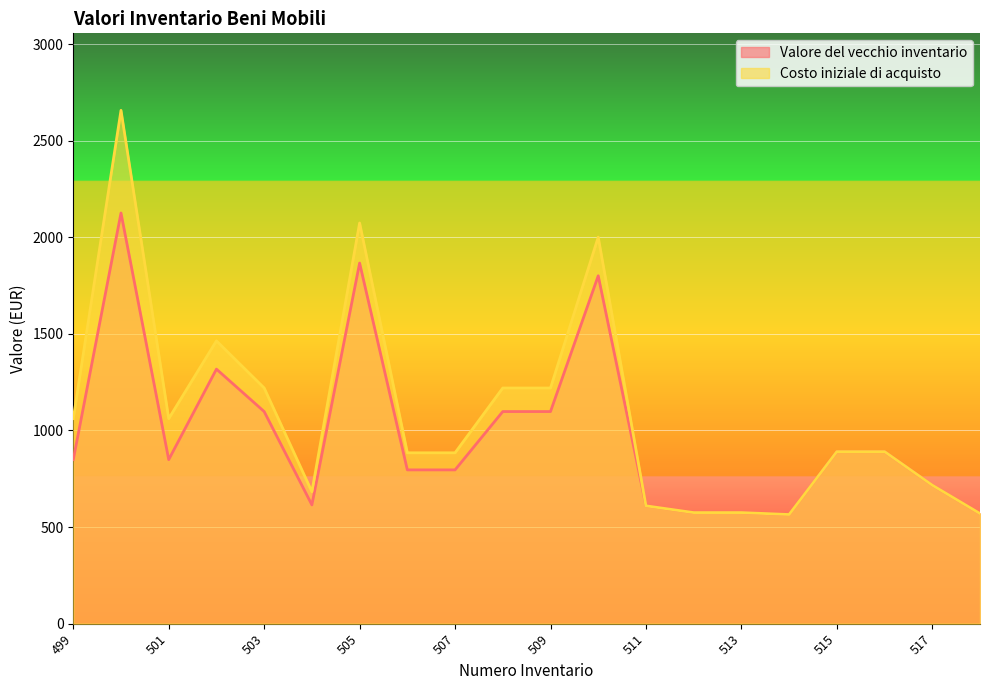

At which category does Valore del vecchio inventario reach its first local valley?

501